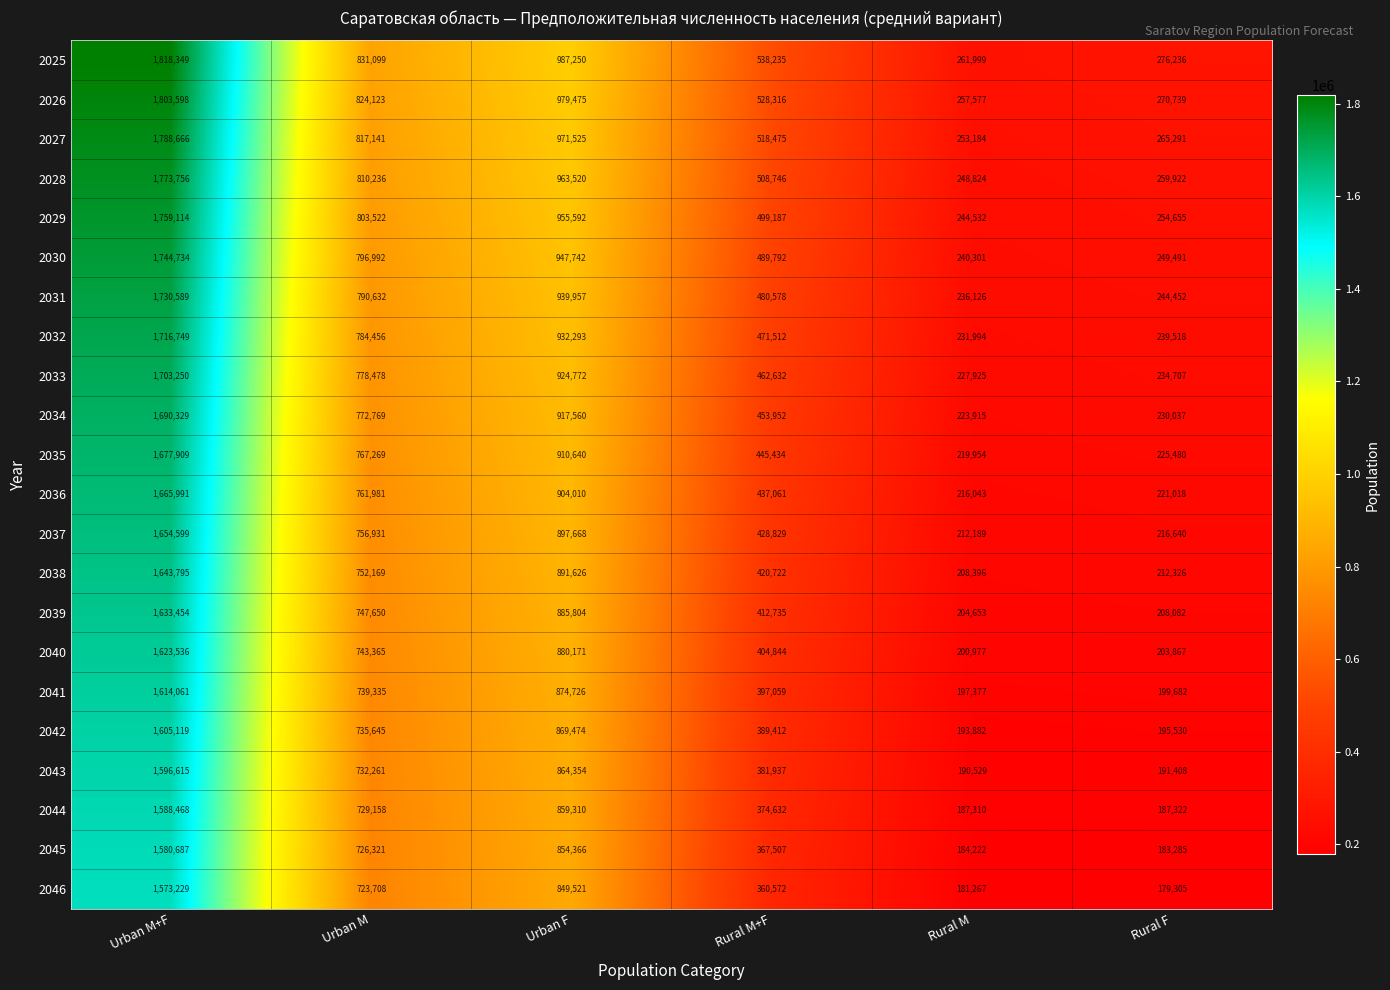

Count the number of data series in this chart.

22